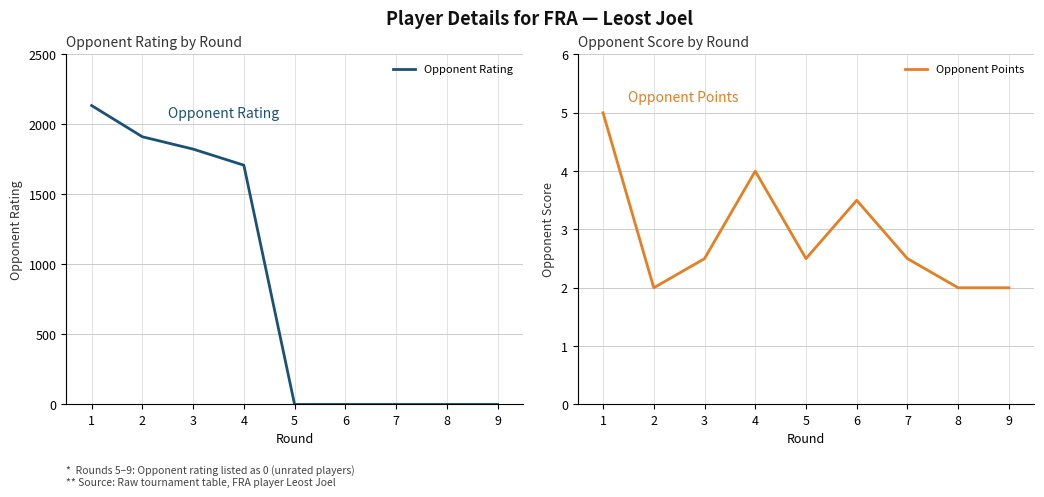

Where is the first local maximum for Opponent Points?

4